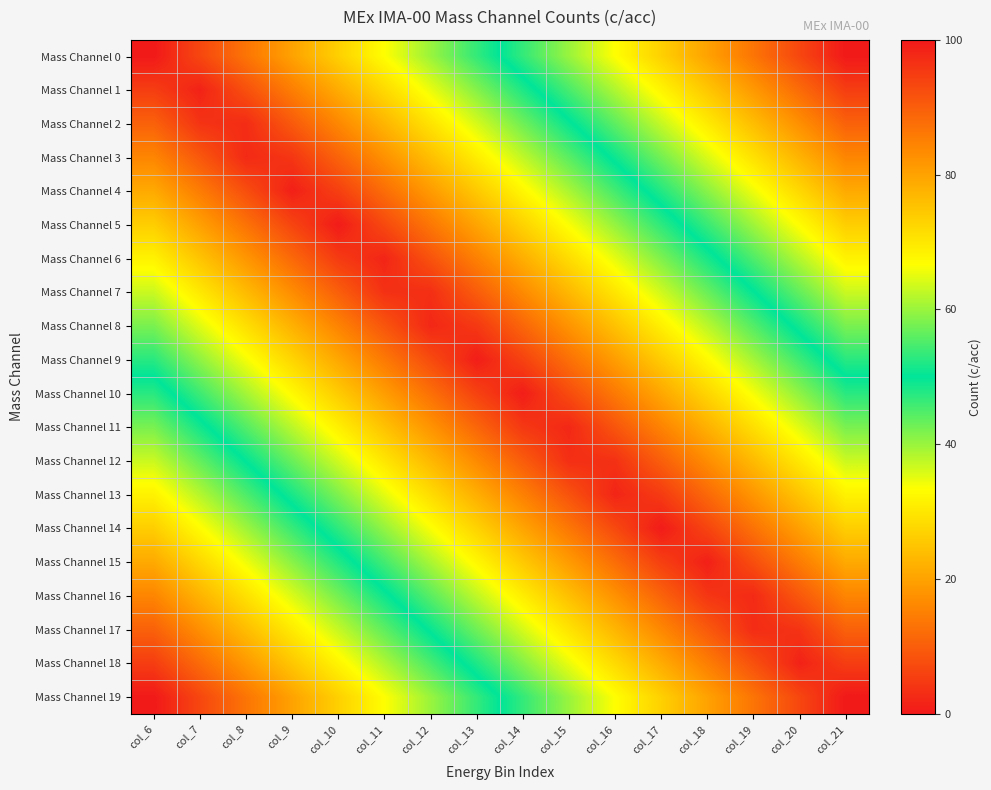

What is the difference between the highest and lowest values at col_6?

100.0